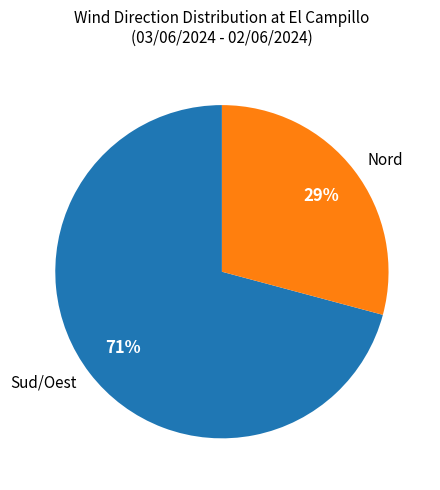

The Sud/Oest slice represents 71% of the pie. True or false?

True